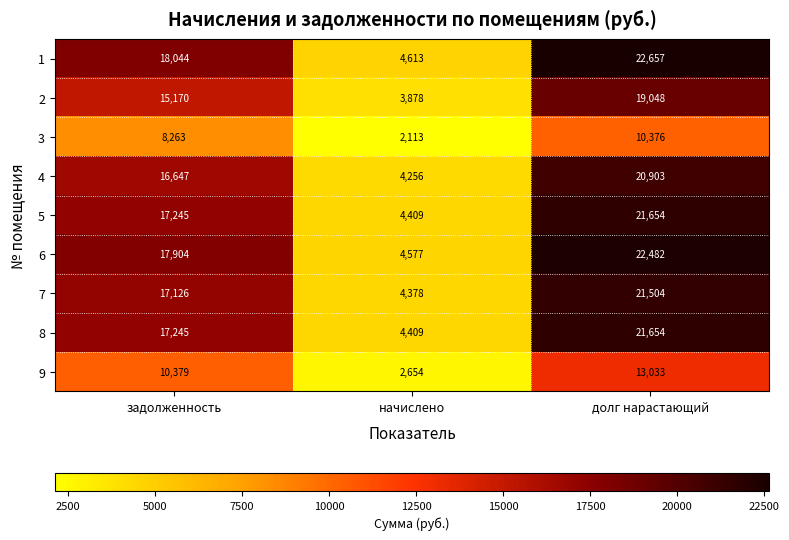

How many data points does each series have?

3